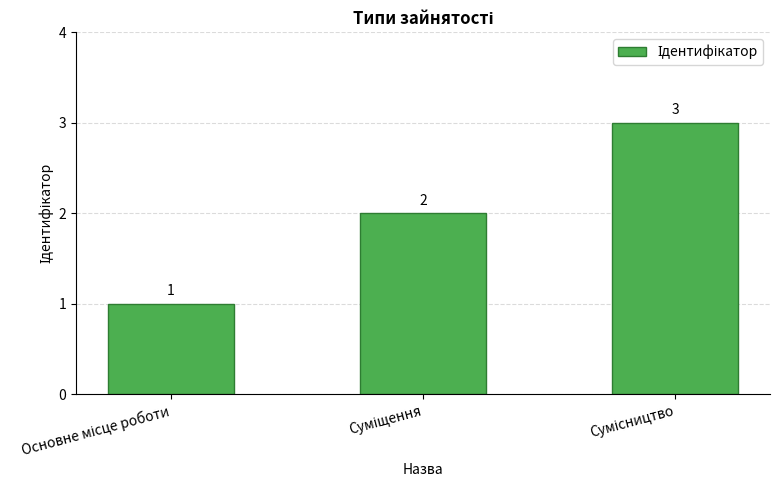

What is the sum of all values?

6